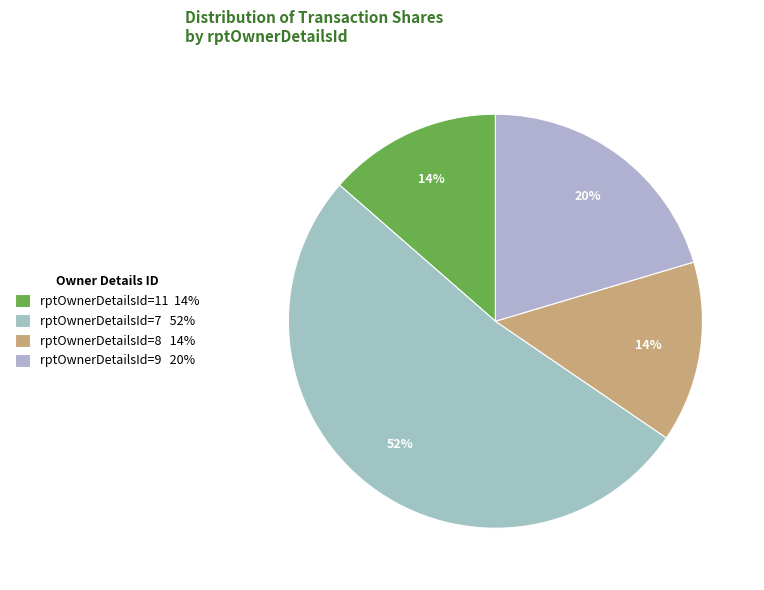

How many slices are in this pie chart?

4